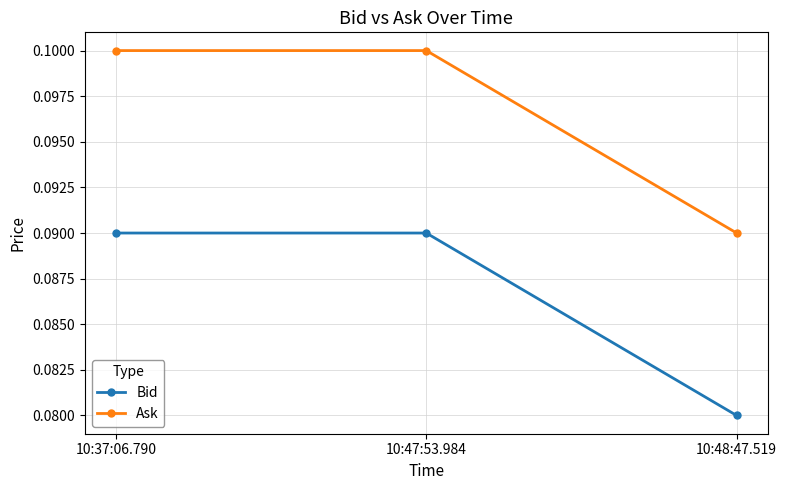

List the series in order of their peak value, lowest first.

Bid, Ask